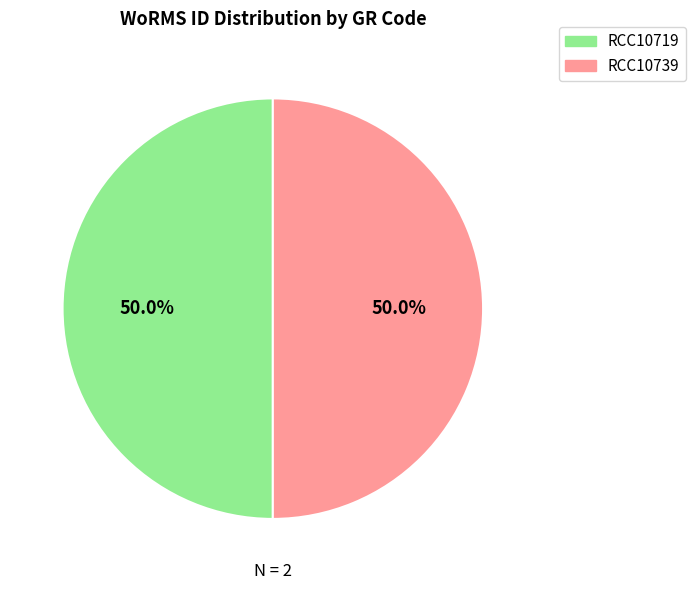

What percentage is the RCC10719 slice, to the nearest percent?

50%